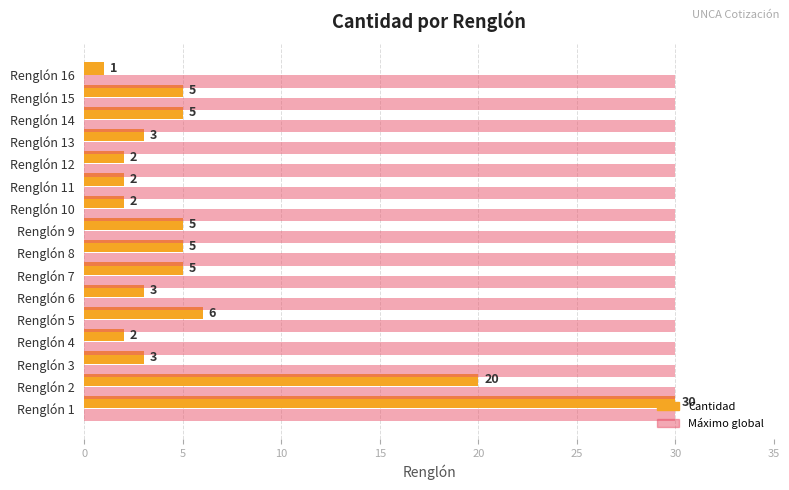

What is the approximate value of Cantidad at Renglón 15, to the nearest 5?

5